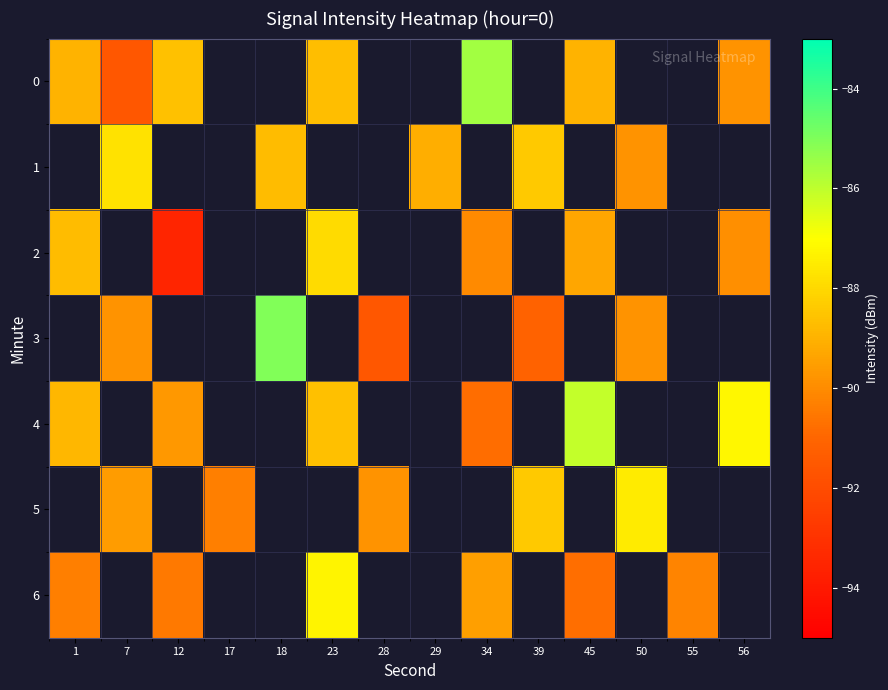

What is the approximate value of row_0 at 34?

-85.5